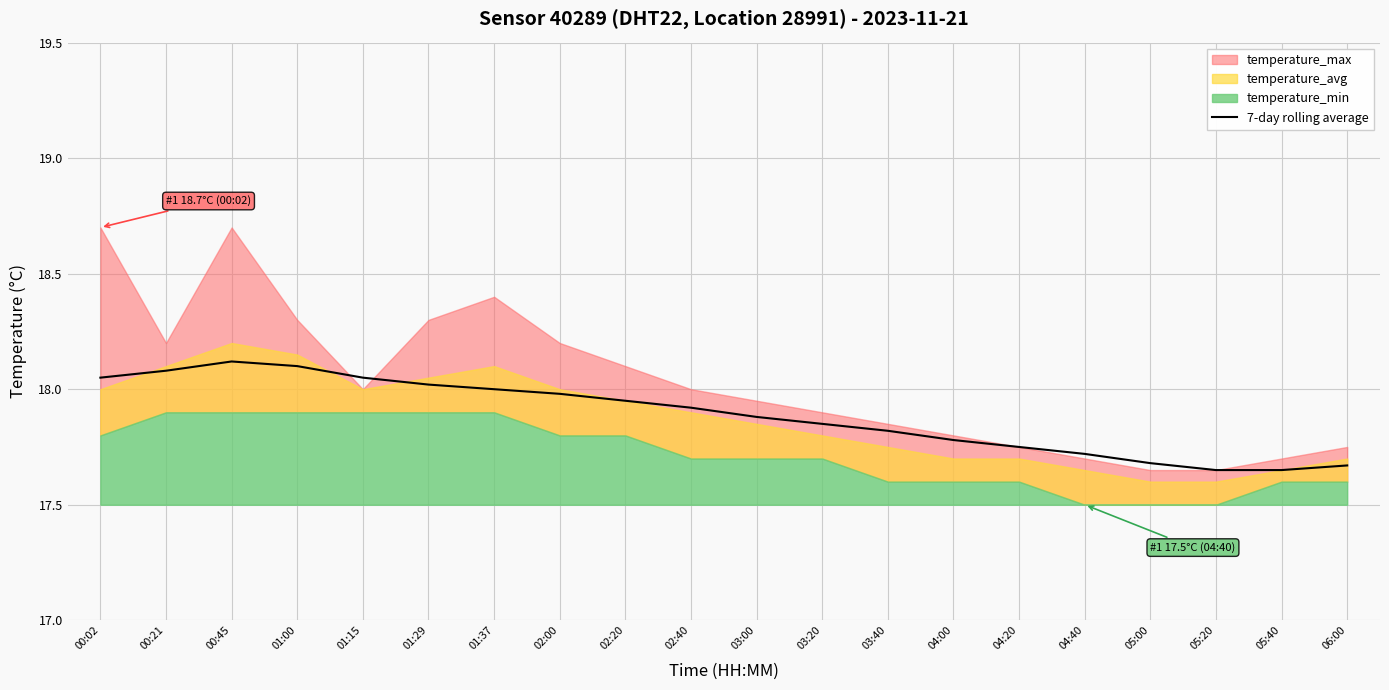

Approximately how many times larger is the value at 00:45 compared to 05:40?

1.0